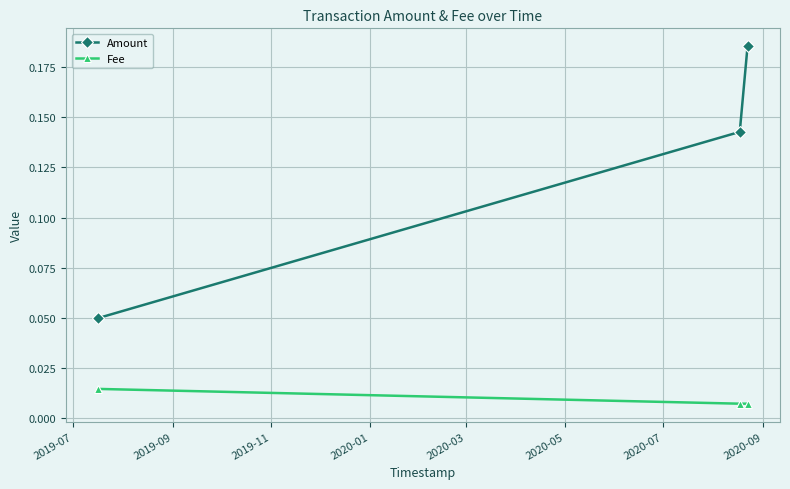

At how many categories does at least one series exceed 0?

3